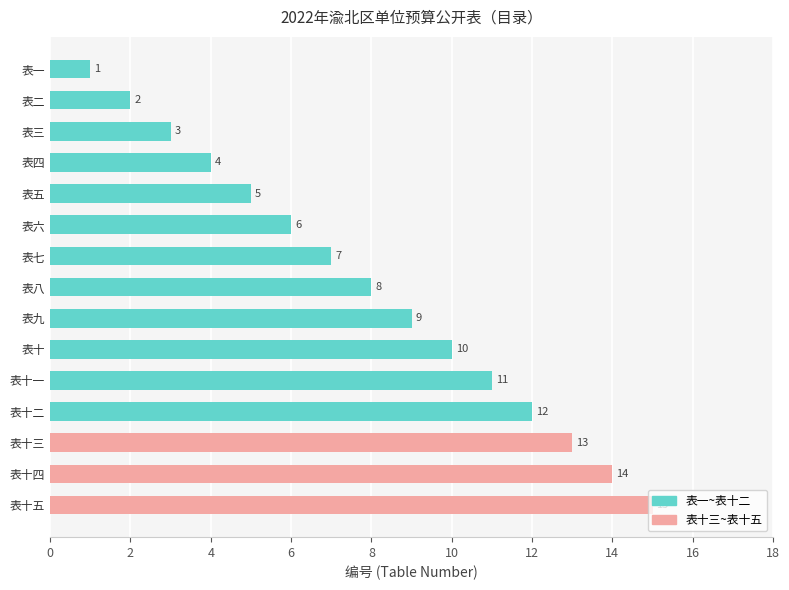

What position from the top is 表七?

7